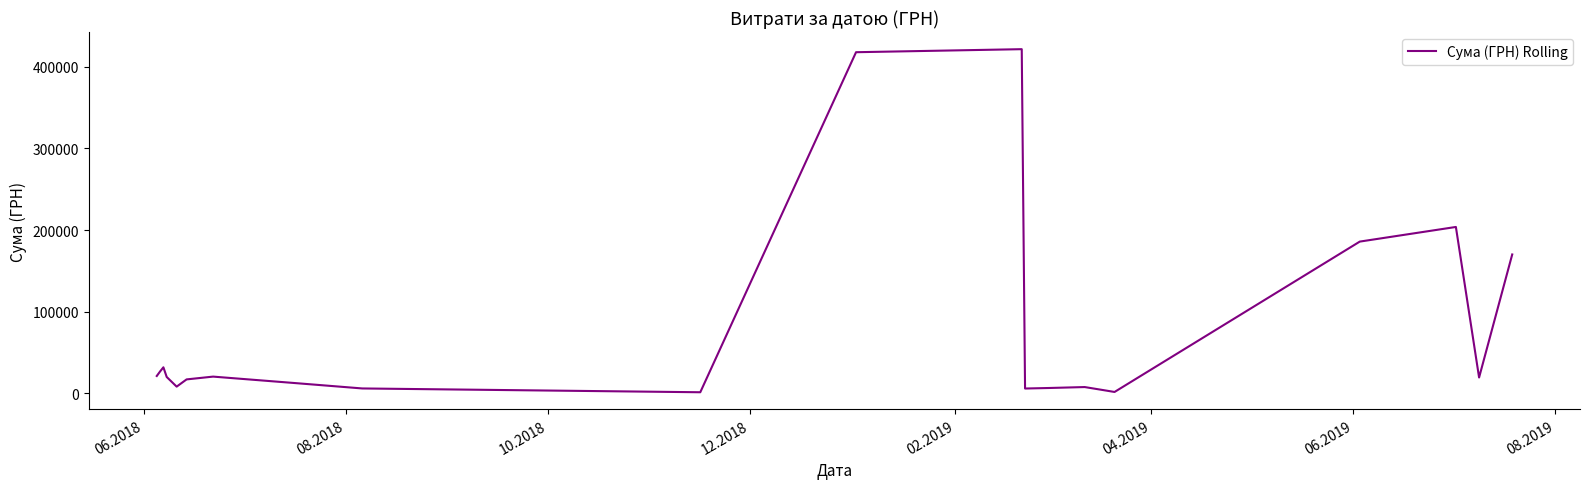

How many lines are shown in the chart?

1